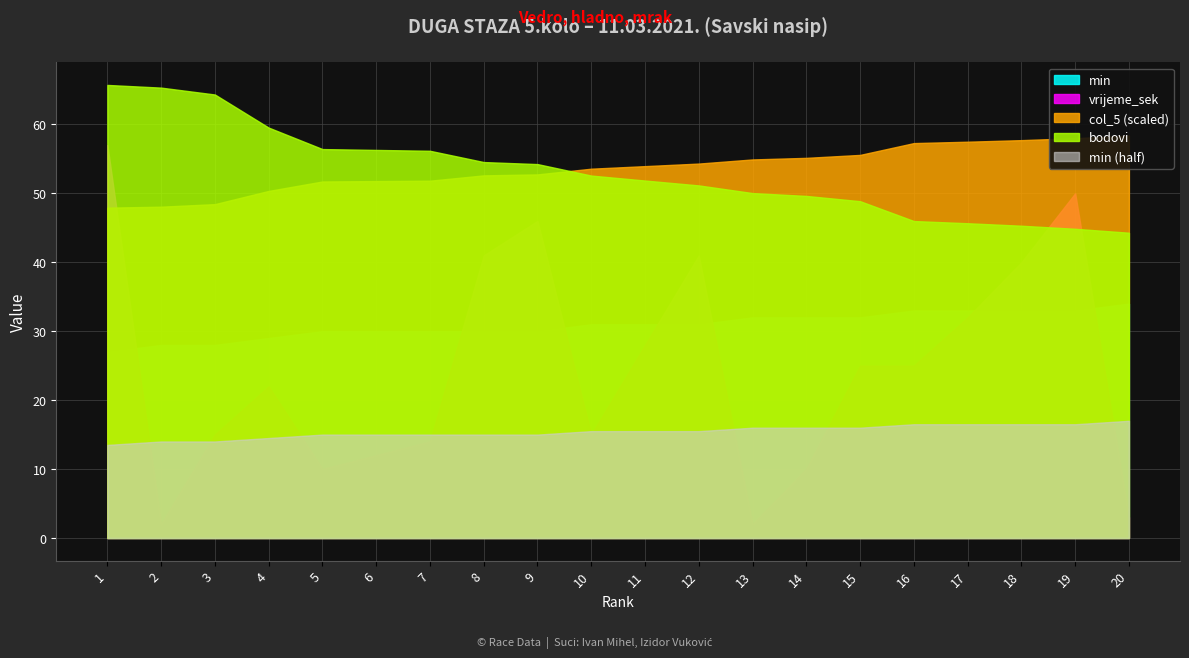

Is it true that vrijeme_sek equals 46.0 at 9?

True